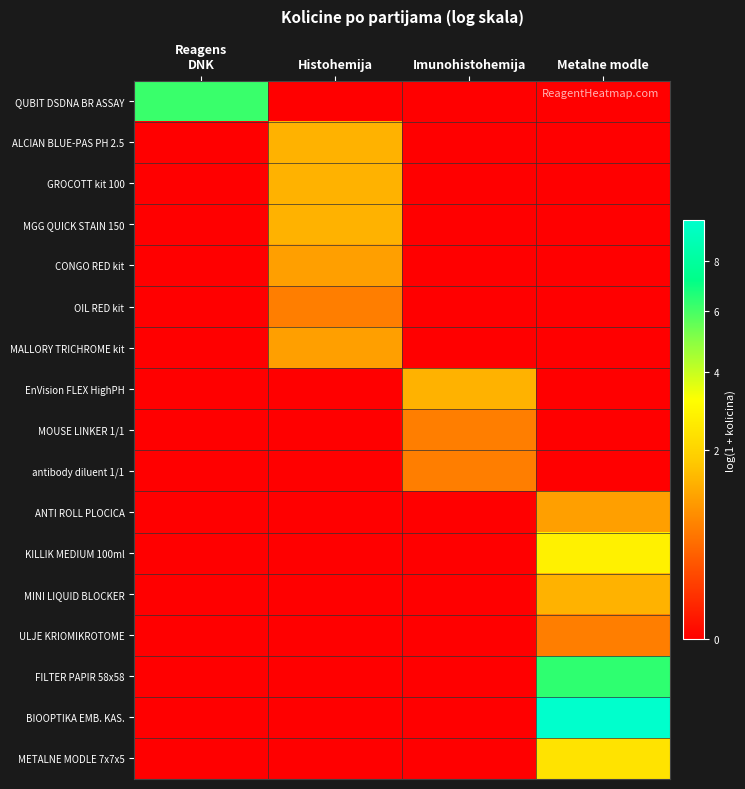

At how many categories does at least one series exceed 7?

1